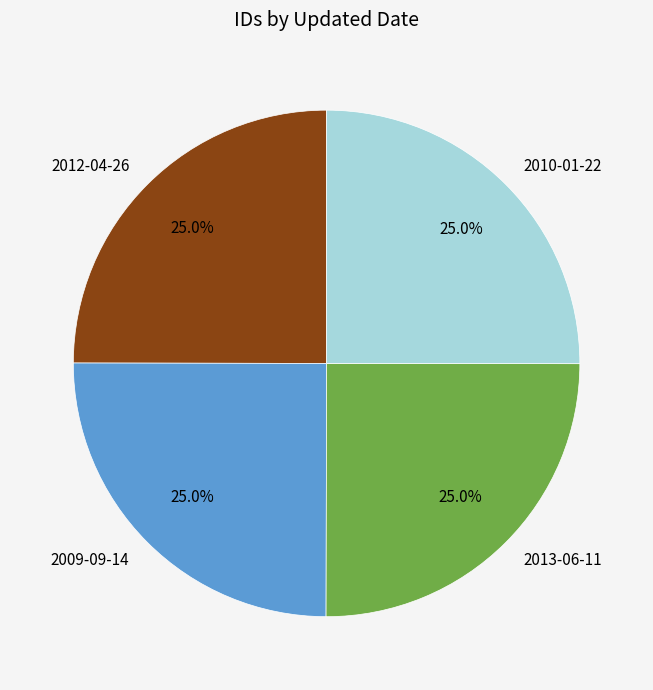

How much of the chart is everything except 2012-04-26?

75.0%